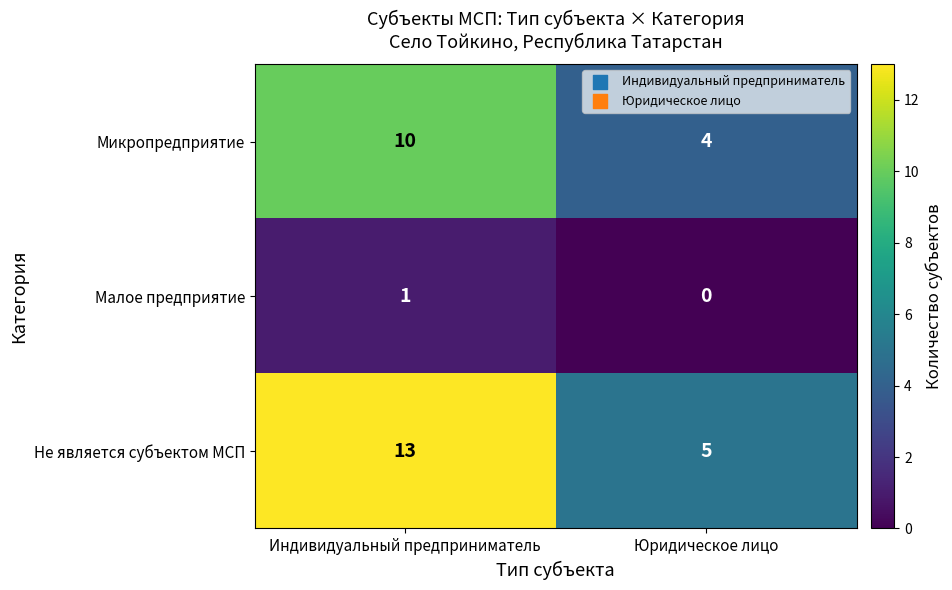

At which category does the chart reach its peak across all series?

Индивидуальный предприниматель